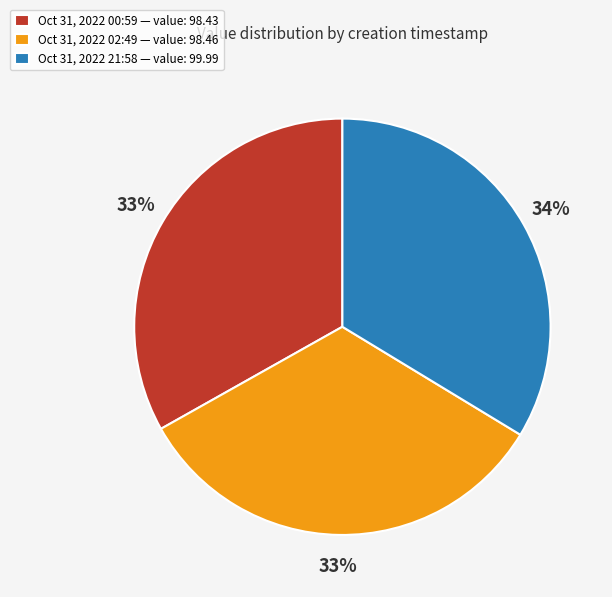

How many segments does this pie chart have?

3